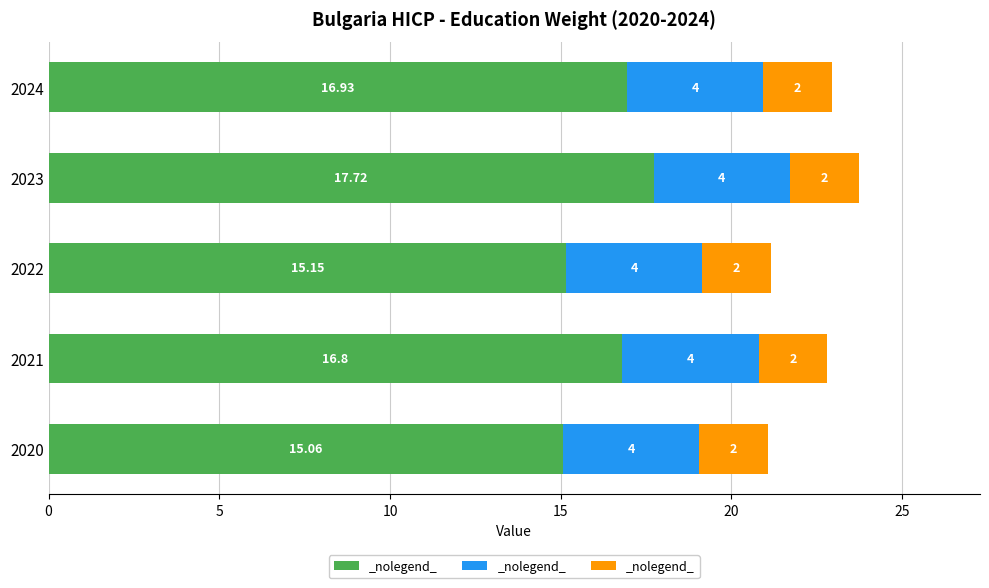

At which category is the sum across all series the highest?

2023